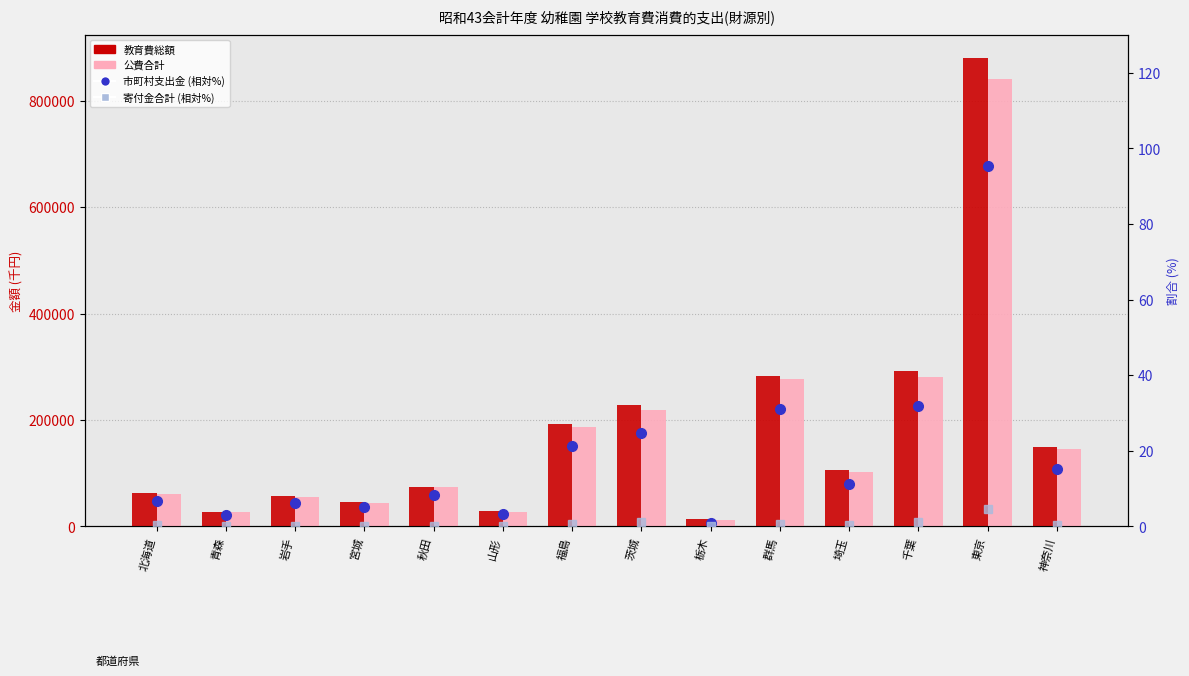

What is the value of the 寄付金合計 (相対%) bar at the 6th from the left?

0.1